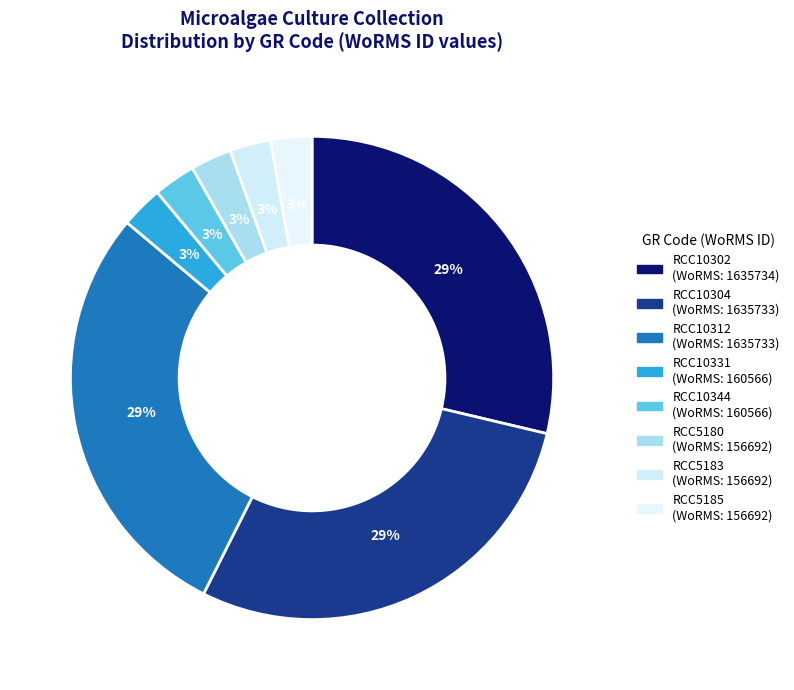

What is the change in value from RCC10304 to RCC5180?

-1479041